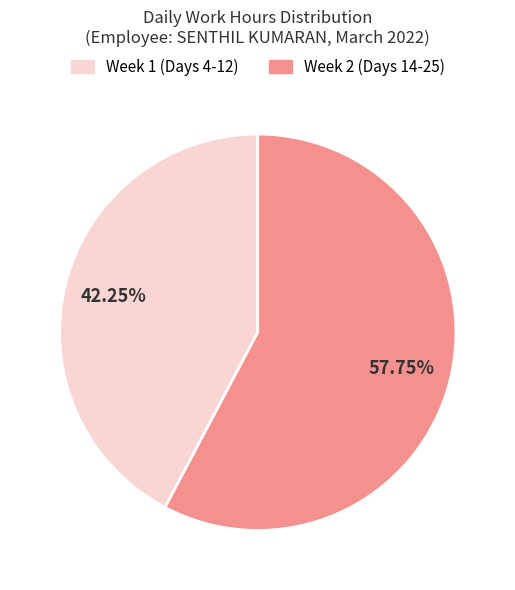

Rank the categories by value from highest to lowest.

Week 2 (Days 14-25), Week 1 (Days 4-12)